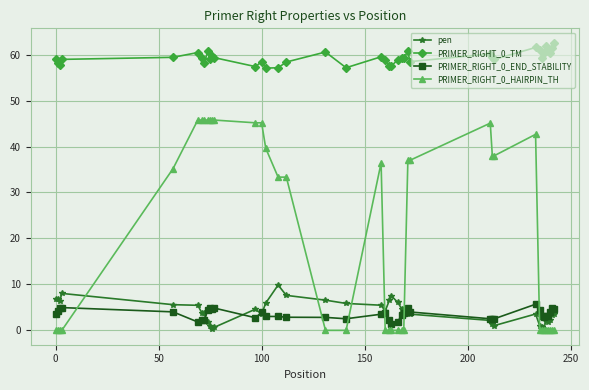

At how many categories does at least one series exceed 30?

40